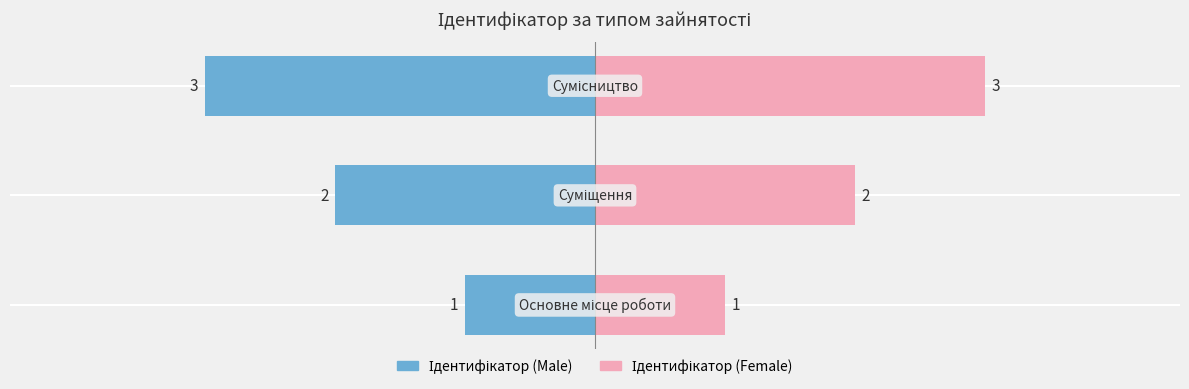

List the series in order of their overall mean, lowest first.

Ідентифікатор (left), Ідентифікатор (right)